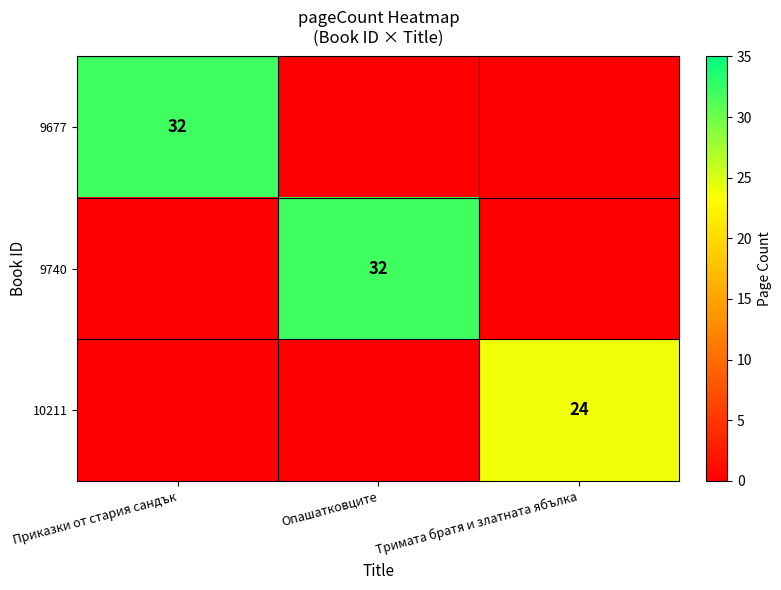

The value of 9740 at Опашатковците is 32. True or false?

True